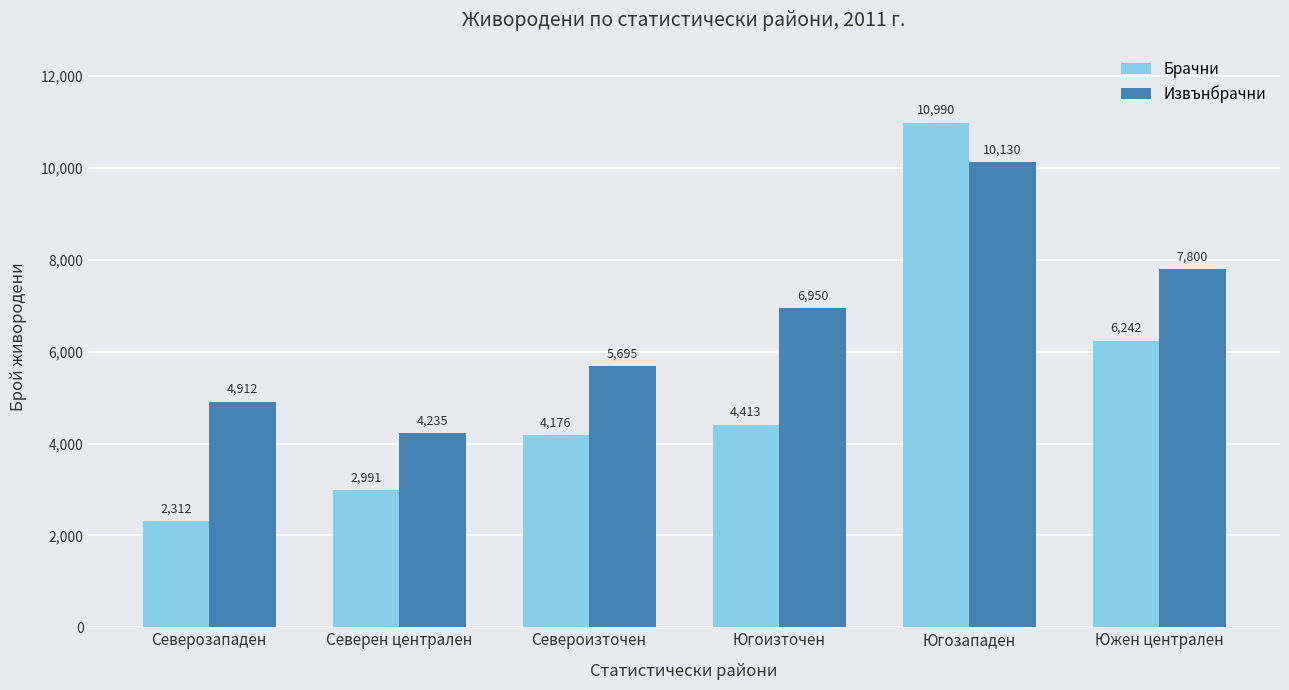

What is the sum of the Извънбрачни values at Североизточен and Югоизточен?

12645